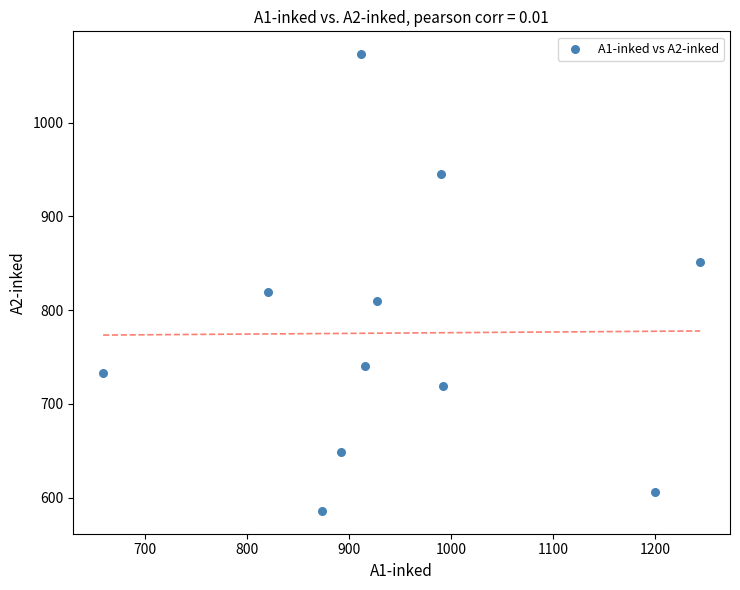

What is the range of Y values (max minus min)?

487